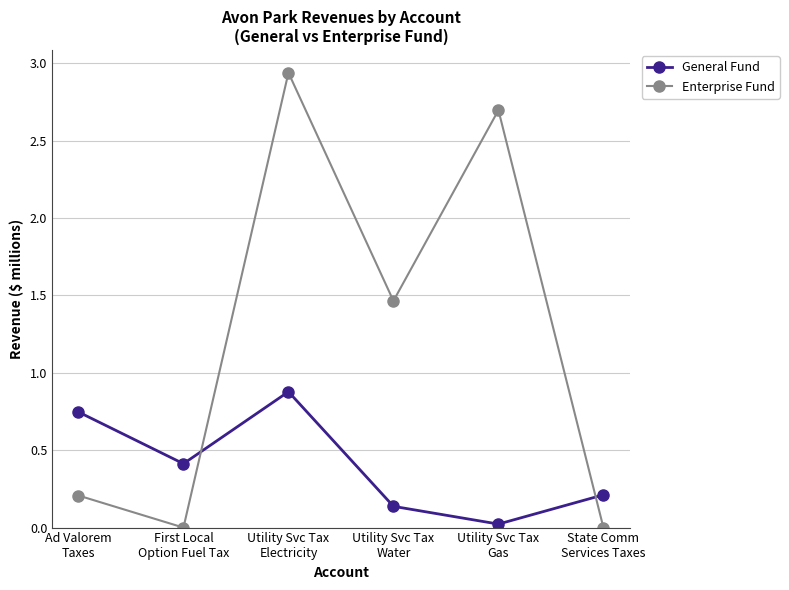

How many times do Enterprise Fund and General Fund cross each other?

2